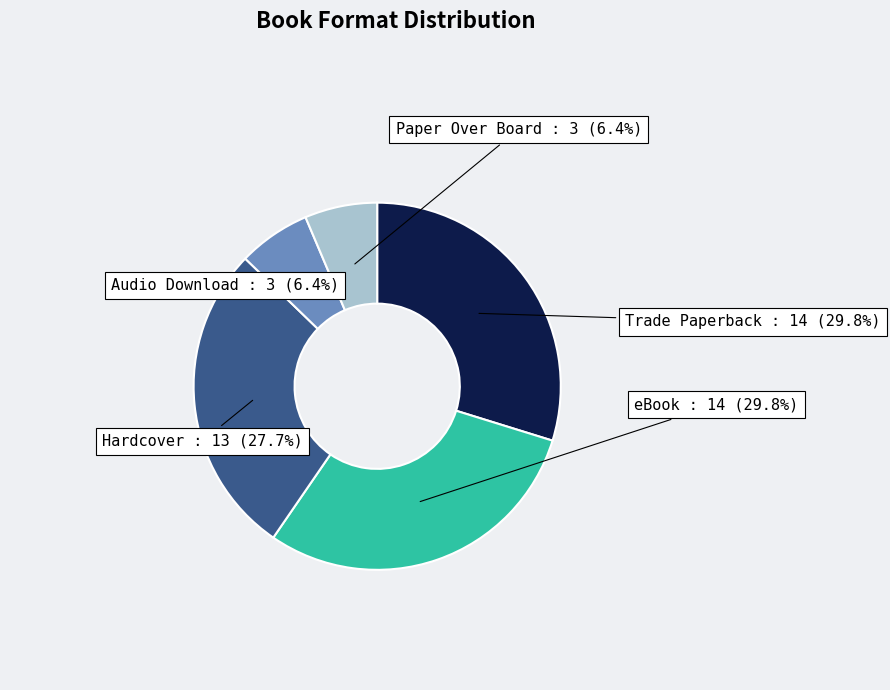

Between Audio Download and Hardcover, which is larger?

Hardcover